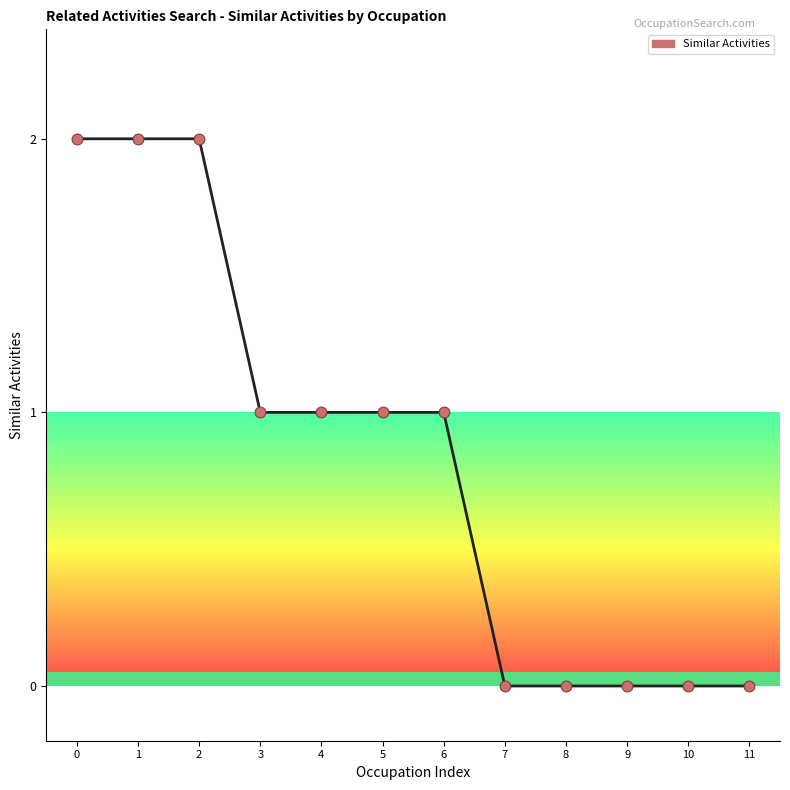

What is the change in value from 5 to 10?

-1